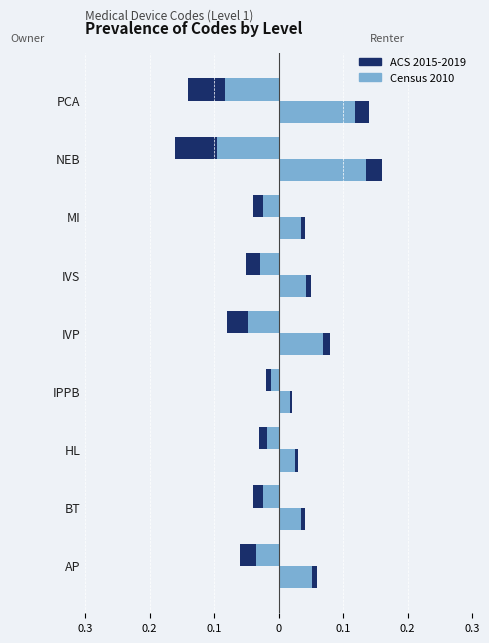

Are the bars grouped side by side (vs. stacked)?

Yes